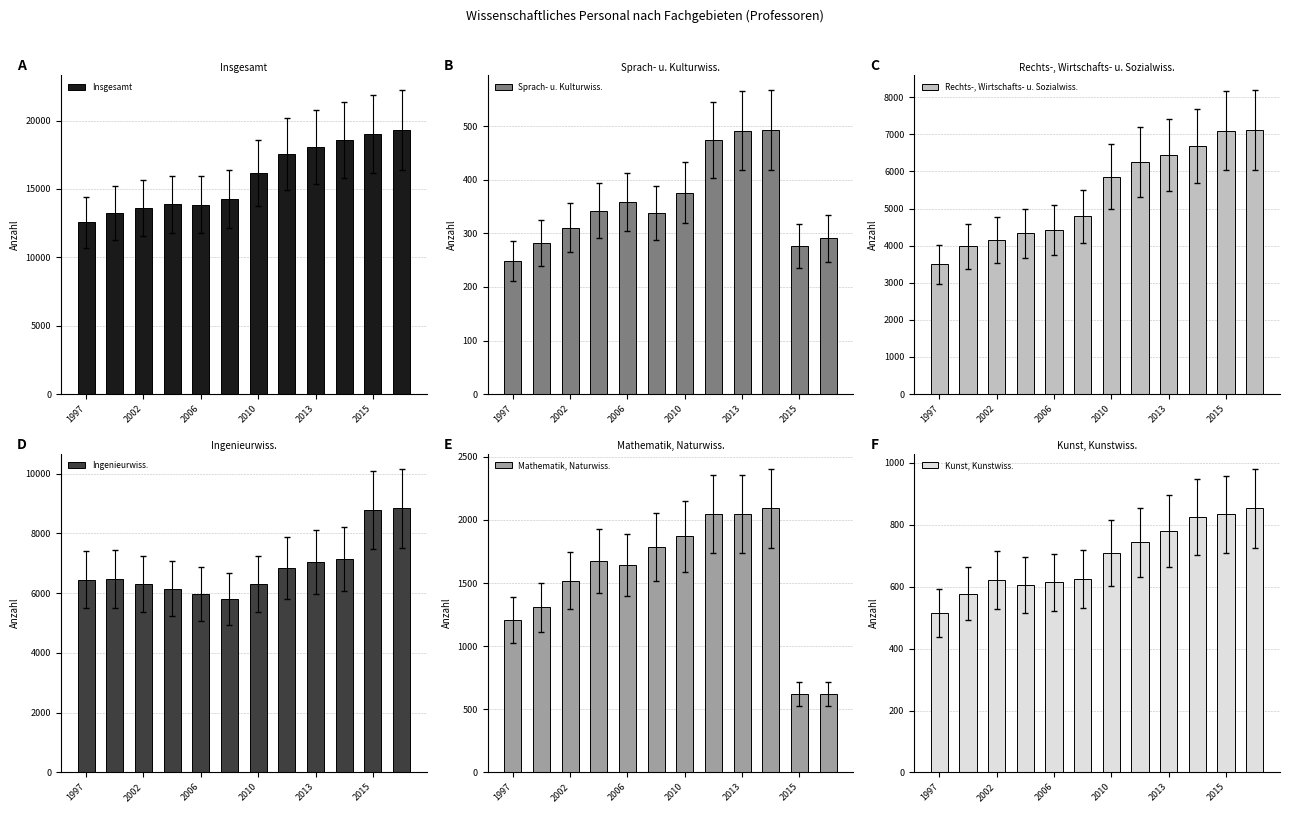

Which series has the widest spread of values?

Insgesamt